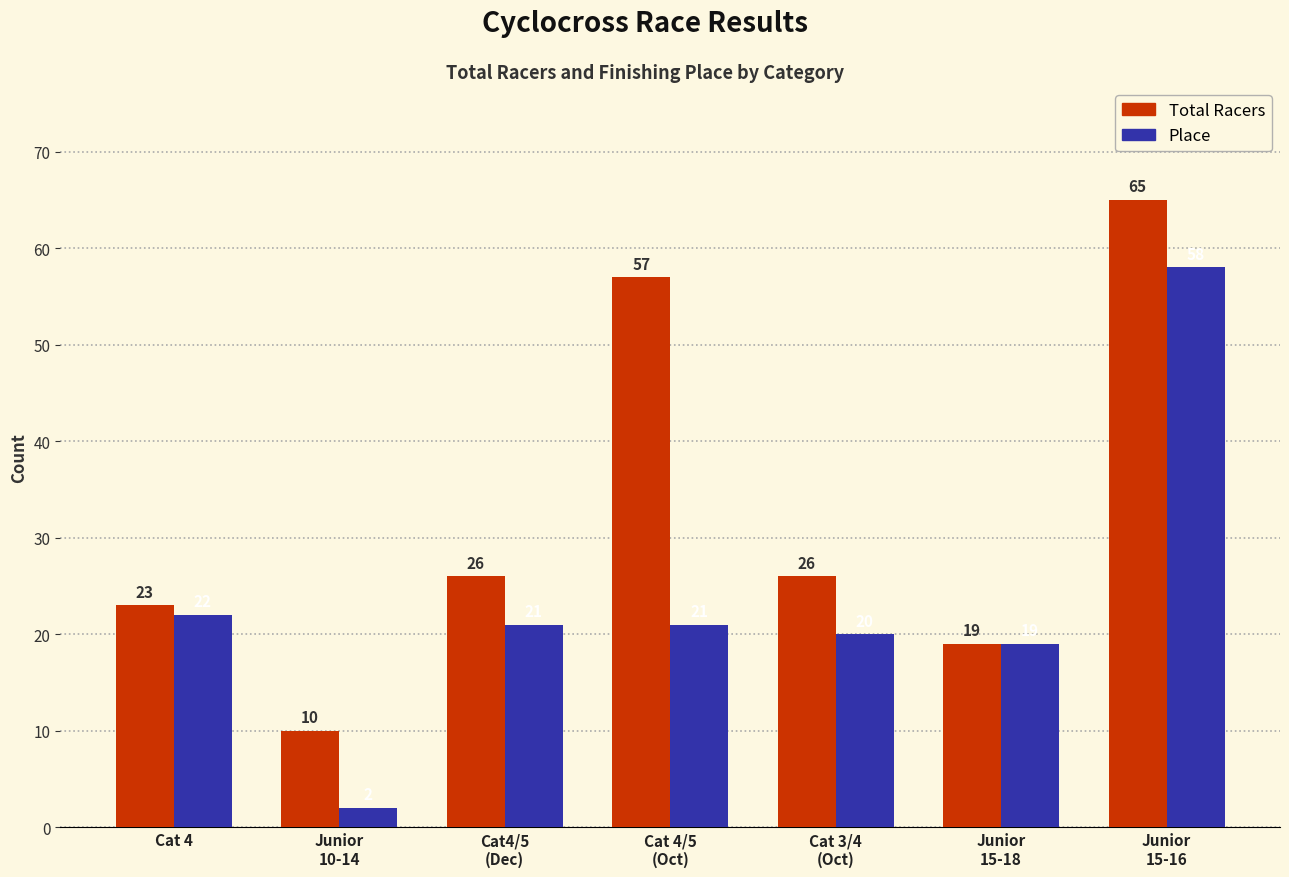

How many groups of bars are there?

7